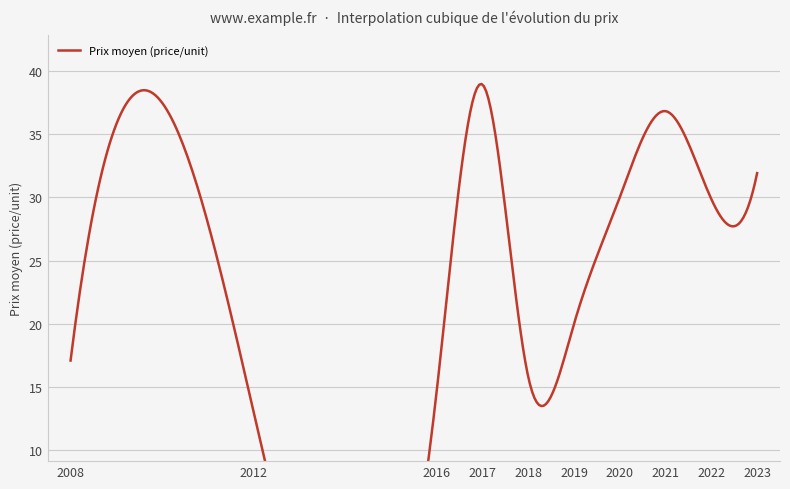

Does the chart have visible grid lines?

Yes